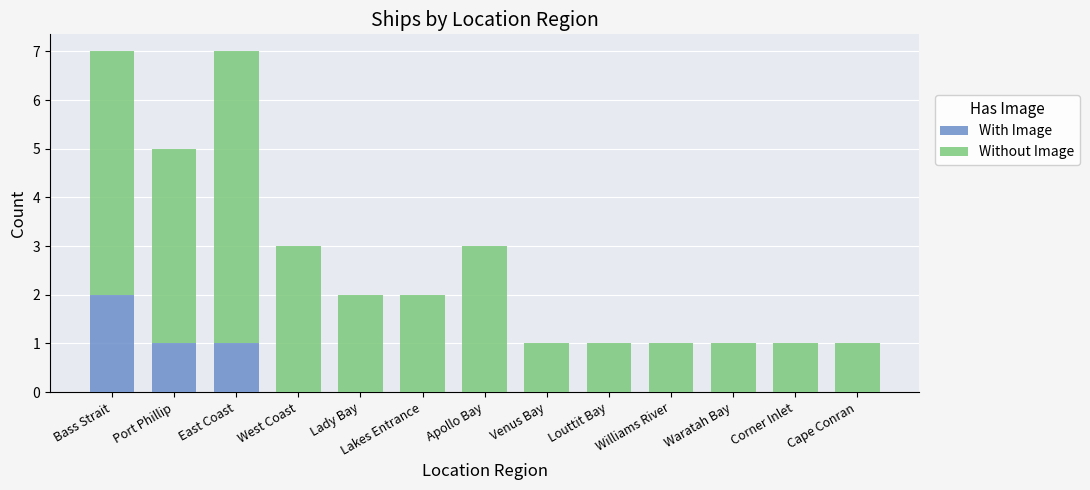

The value of With Image at Corner Inlet is -1. True or false?

False